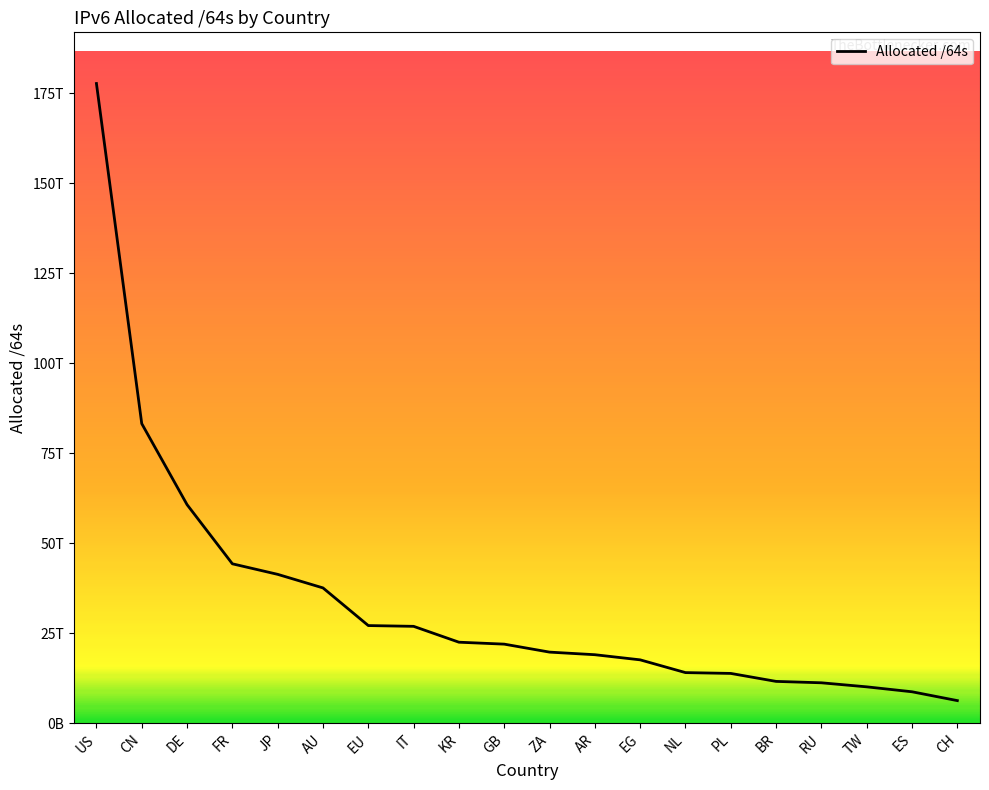

Rank the categories by value from lowest to highest.

CH, ES, TW, RU, BR, PL, NL, EG, AR, ZA, GB, KR, IT, EU, AU, JP, FR, DE, CN, US